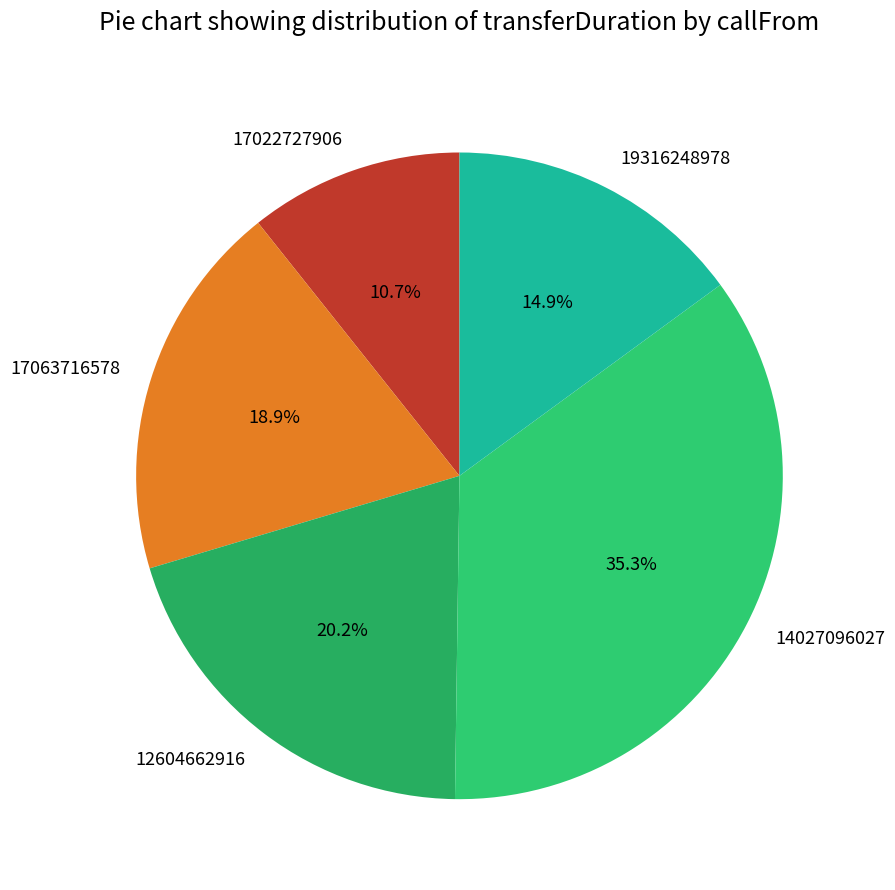

What is the smallest slice in the pie chart?

17022727906